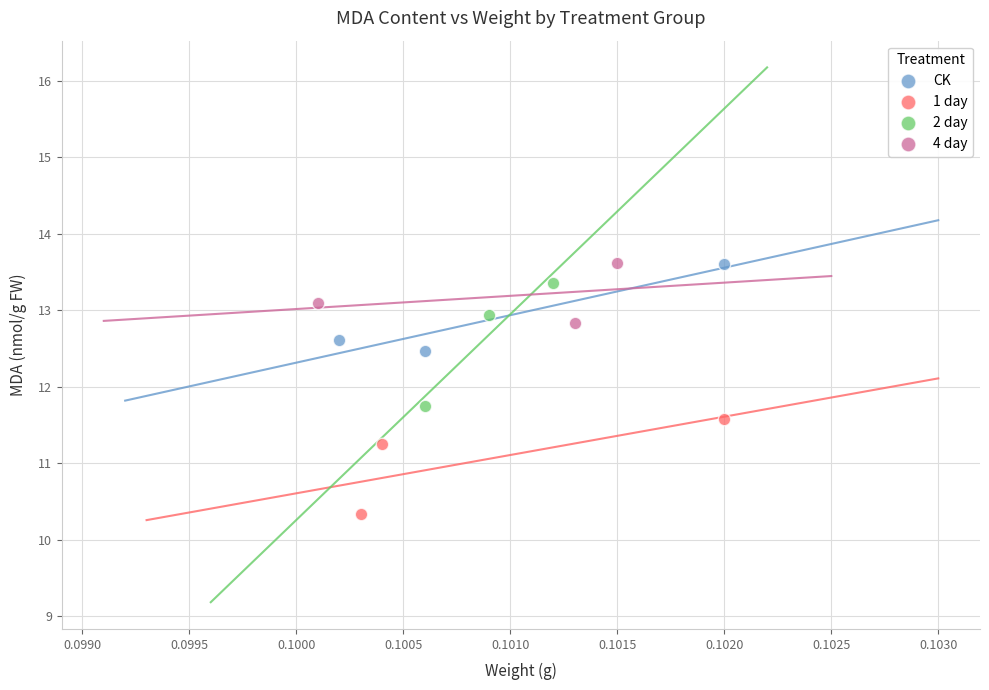

Which series has the widest spread of Y values?

2 day